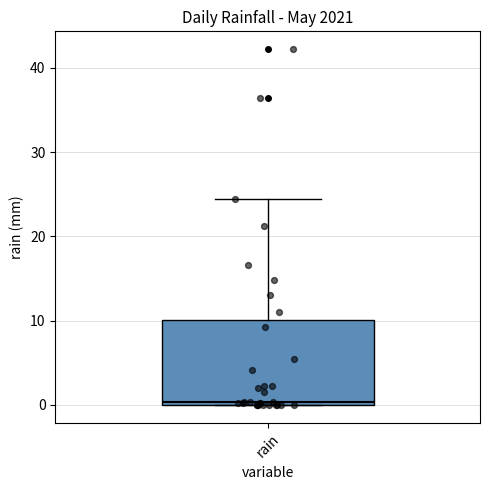

Transcribe this box plot: give where the median line is, the range the box spans, and where the two whiskers end, as read against the y-axis. The values are not printed on the chart, so give them approximately, as read against the axis.

median 0 (just above the box's lower edge), box 0 to 10, whiskers 0 to 24